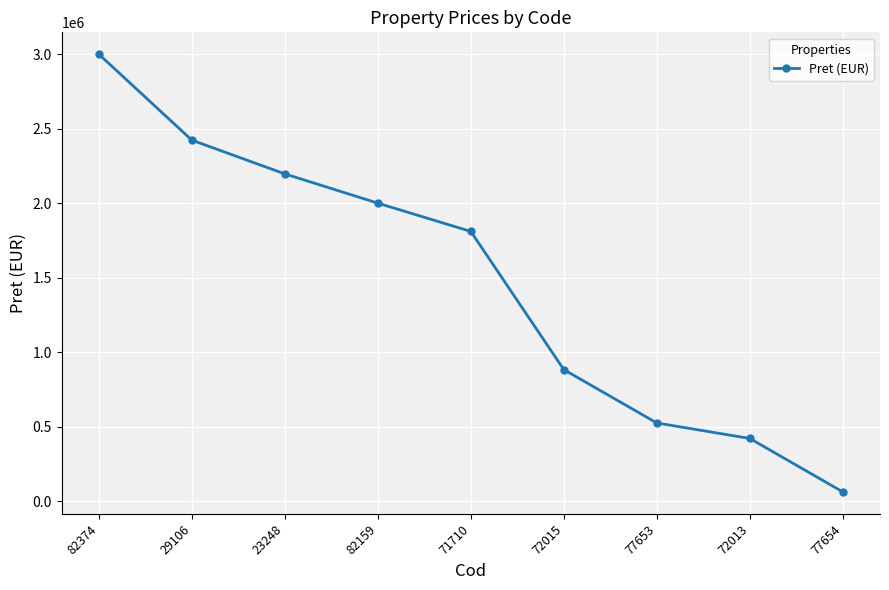

What is the label of the 3rd point from the right?

77653